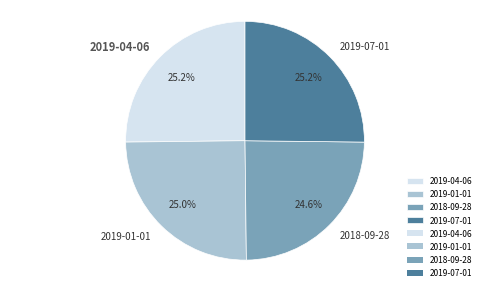

Is there a majority slice in this chart?

No